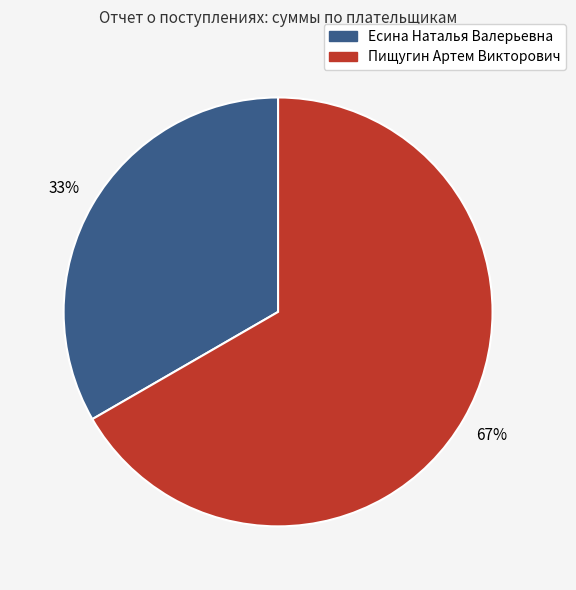

Does Пищугин Артем Викторович account for over 50% of the chart?

Yes